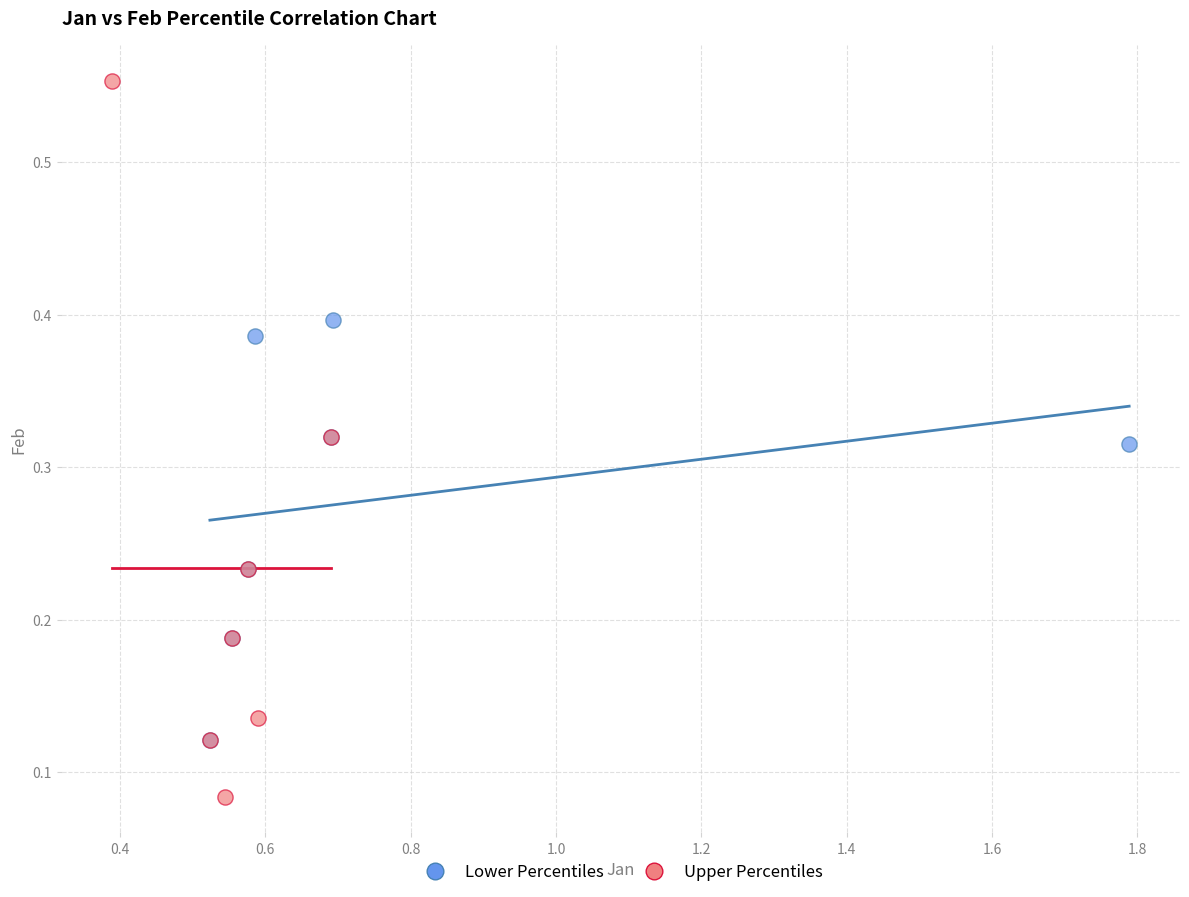

Which series has the largest Y range (max minus min)?

Upper Percentiles